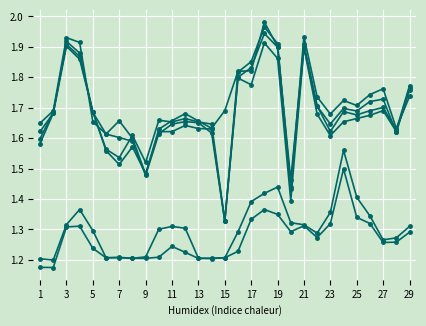

Does the chart have visible grid lines?

Yes